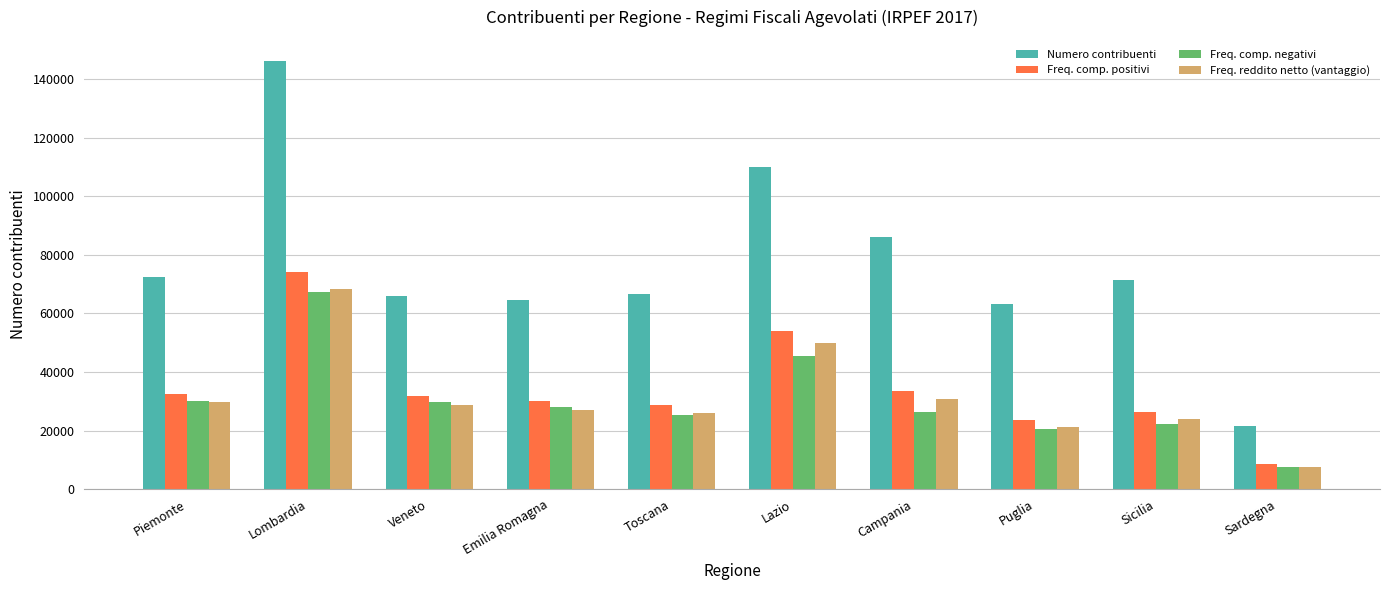

What is the average value of the Freq. comp. negativi series?

30255